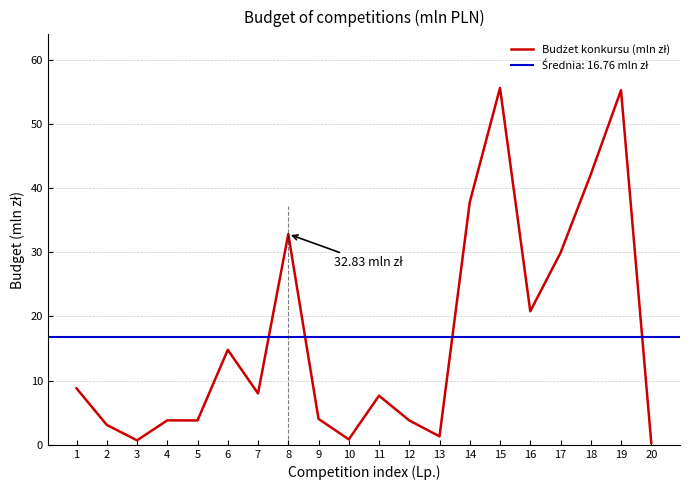

At which category does the data reach its first local peak?

4